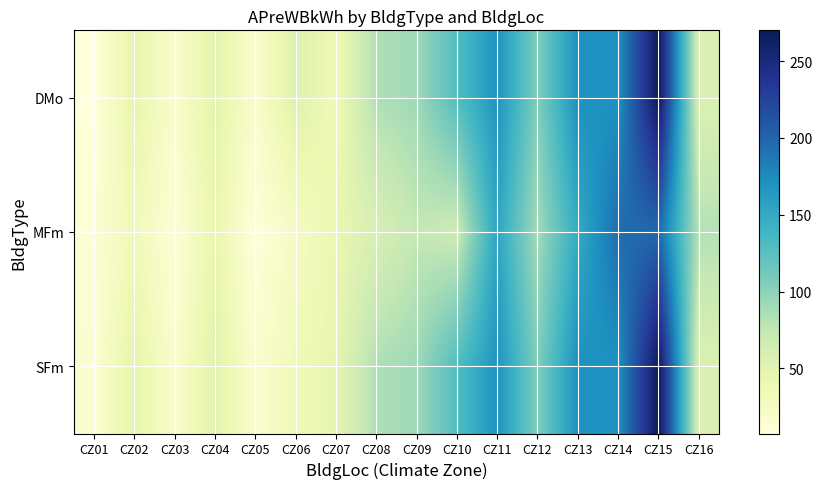

What is the total value across all series at CZ03?

47.9